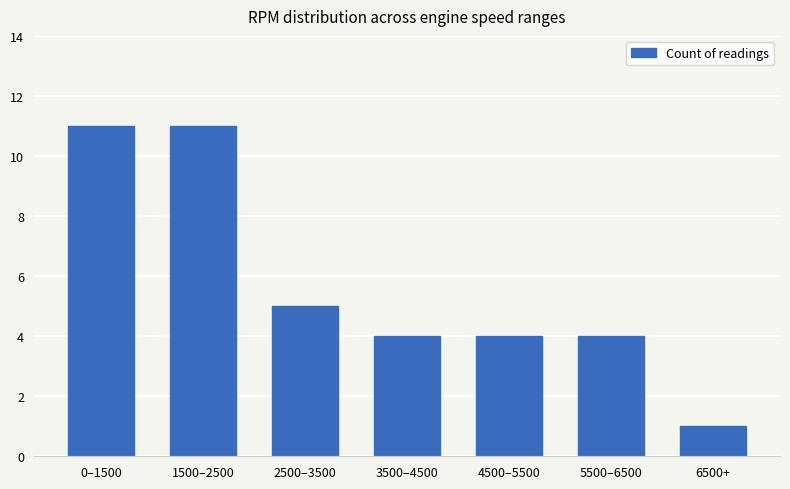

Which category has the lowest value across all series?

6500+